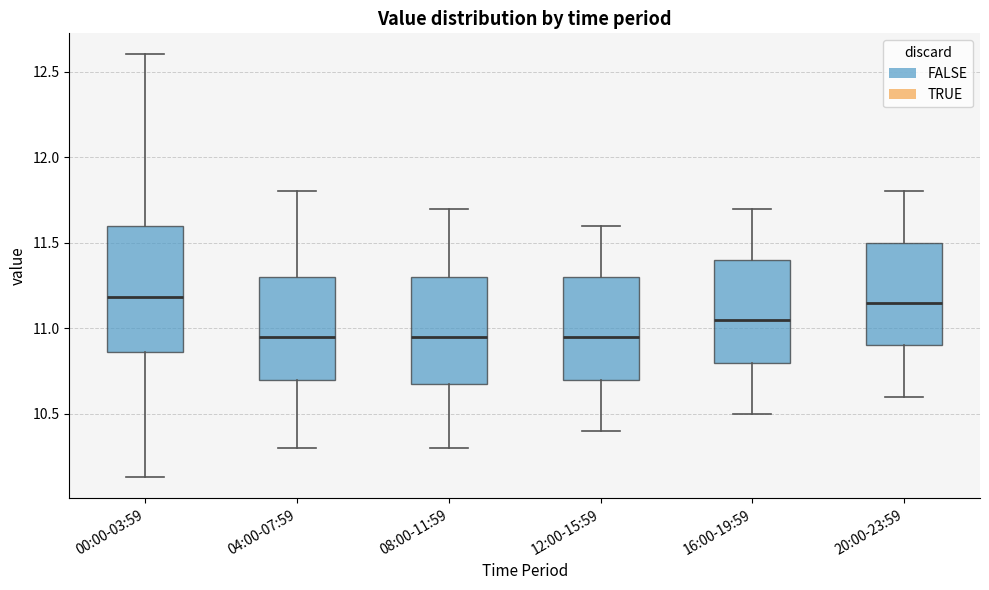

Where is the upper edge of the box for 12:00-15:59 on the y-axis? The values are not printed on the chart, so give them approximately, as read against the axis.

11.30